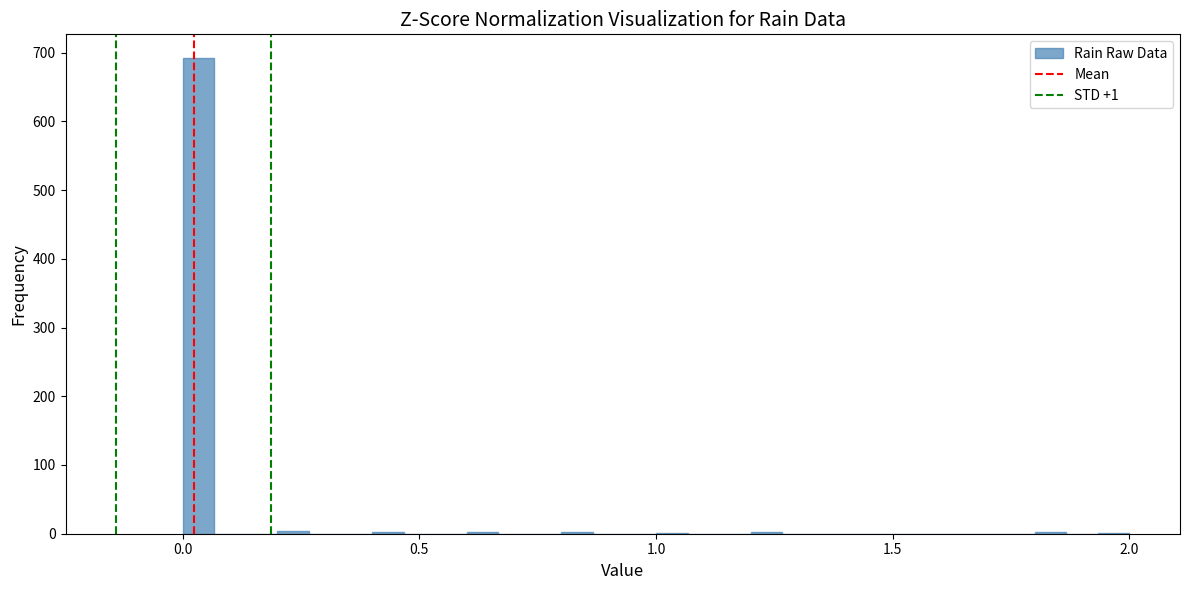

Read against the x-axis, roughly where is the centre of the tallest bar?

0.05